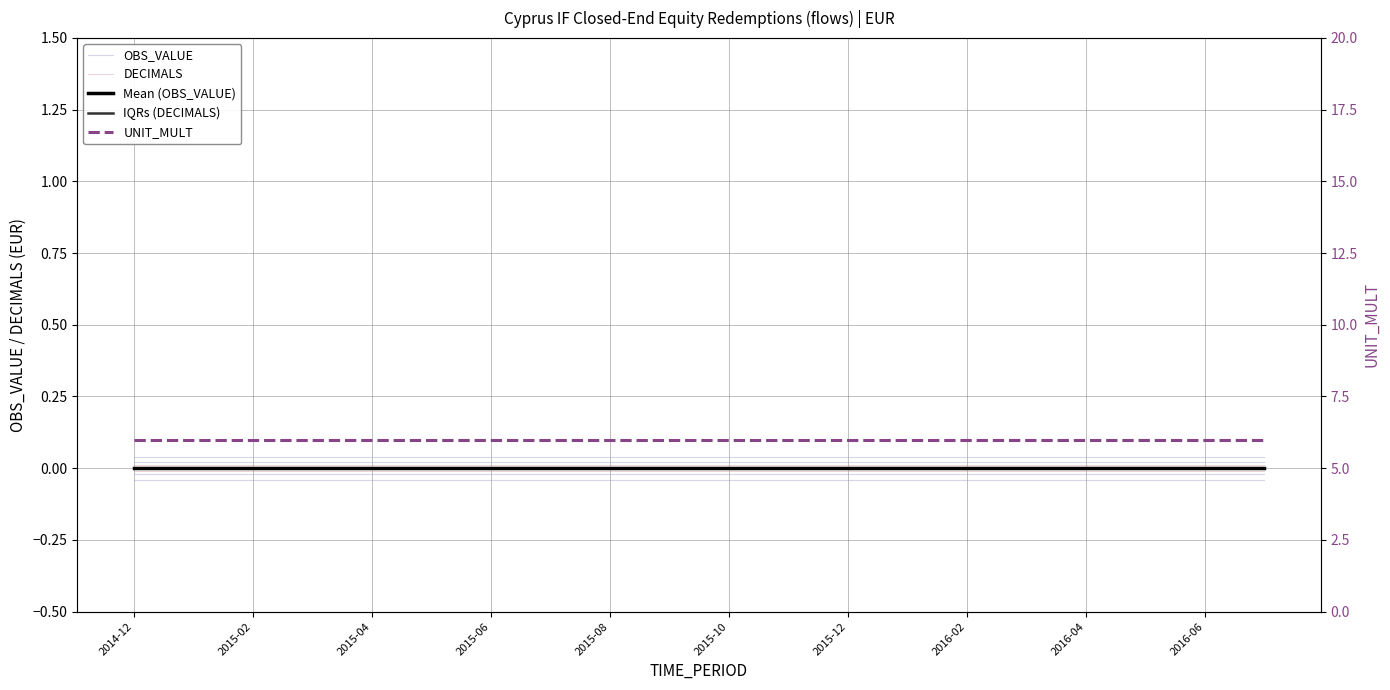

What is the approximate value of UNIT_MULT at 2015-02?

6